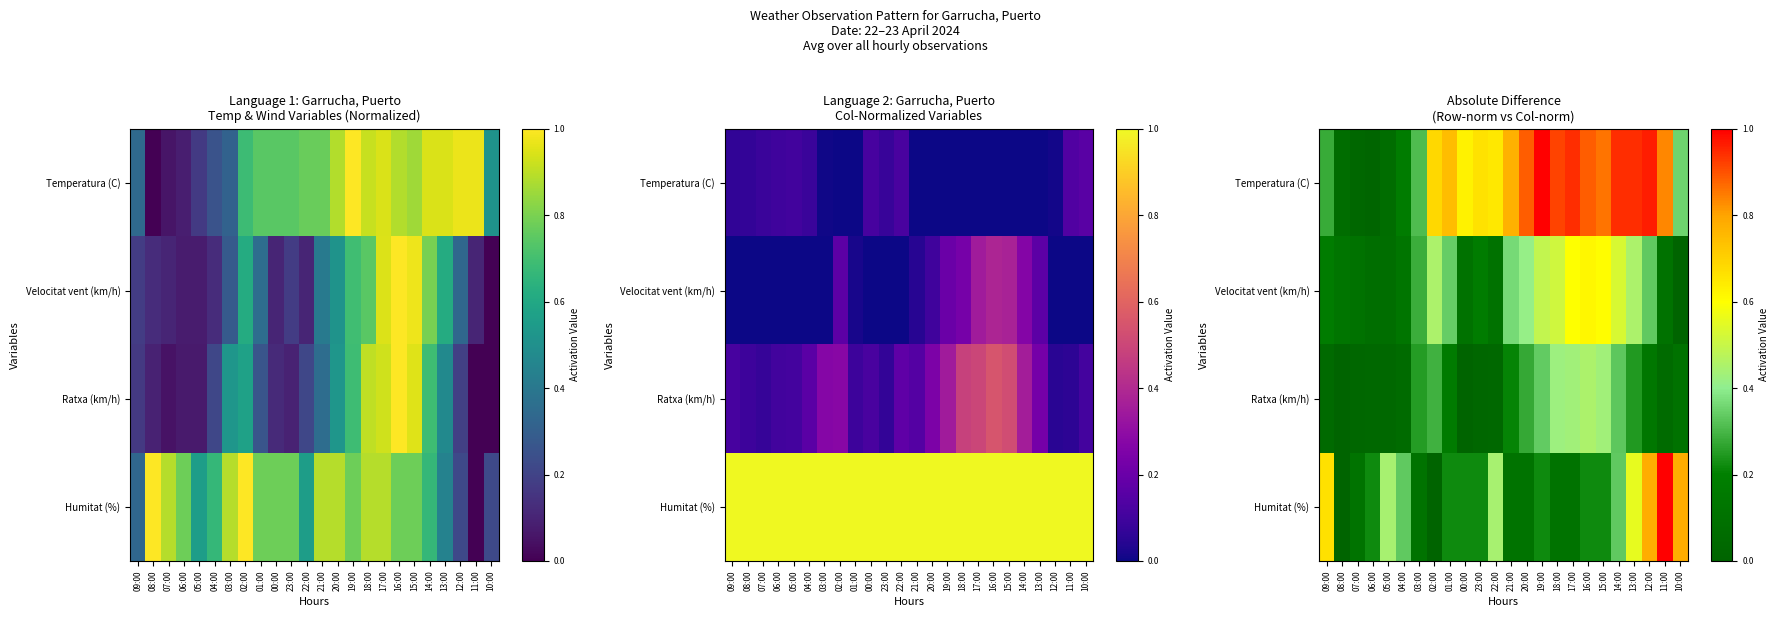

Which label corresponds to the largest value in the chart?

19:00